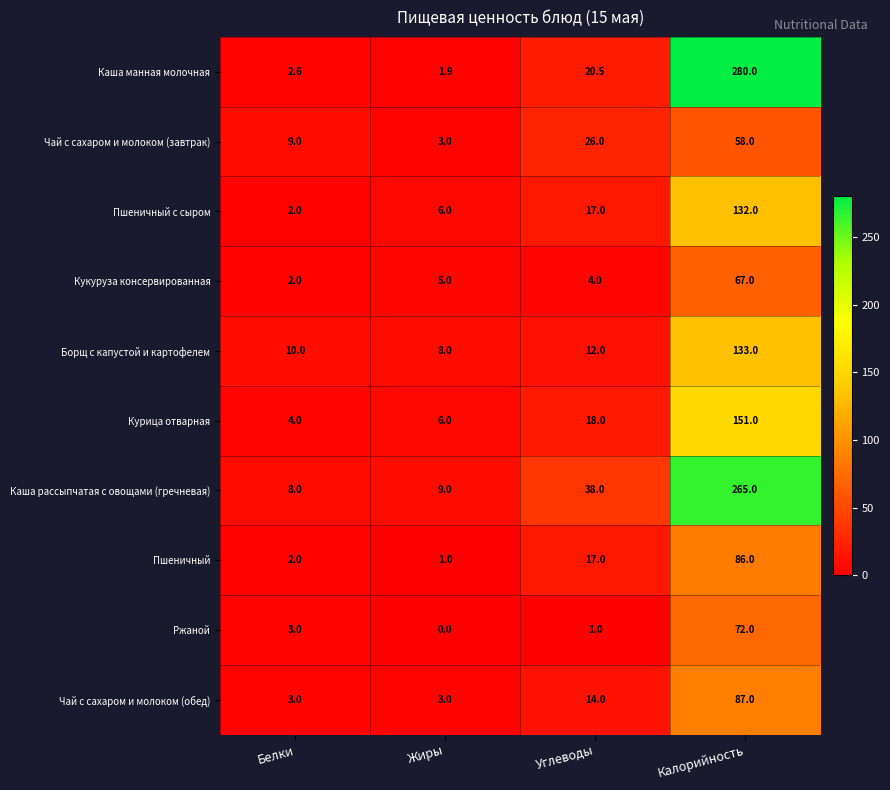

At Калорийность, list the series in order from largest to smallest.

Каша манная молочная, Каша рассыпчатая с овощами (гречневая), Курица отварная, Борщ с капустой и картофелем, Пшеничный с сыром, Чай с сахаром и молоком (обед), Пшеничный, Ржаной, Кукуруза консервированная, Чай с сахаром и молоком (завтрак)